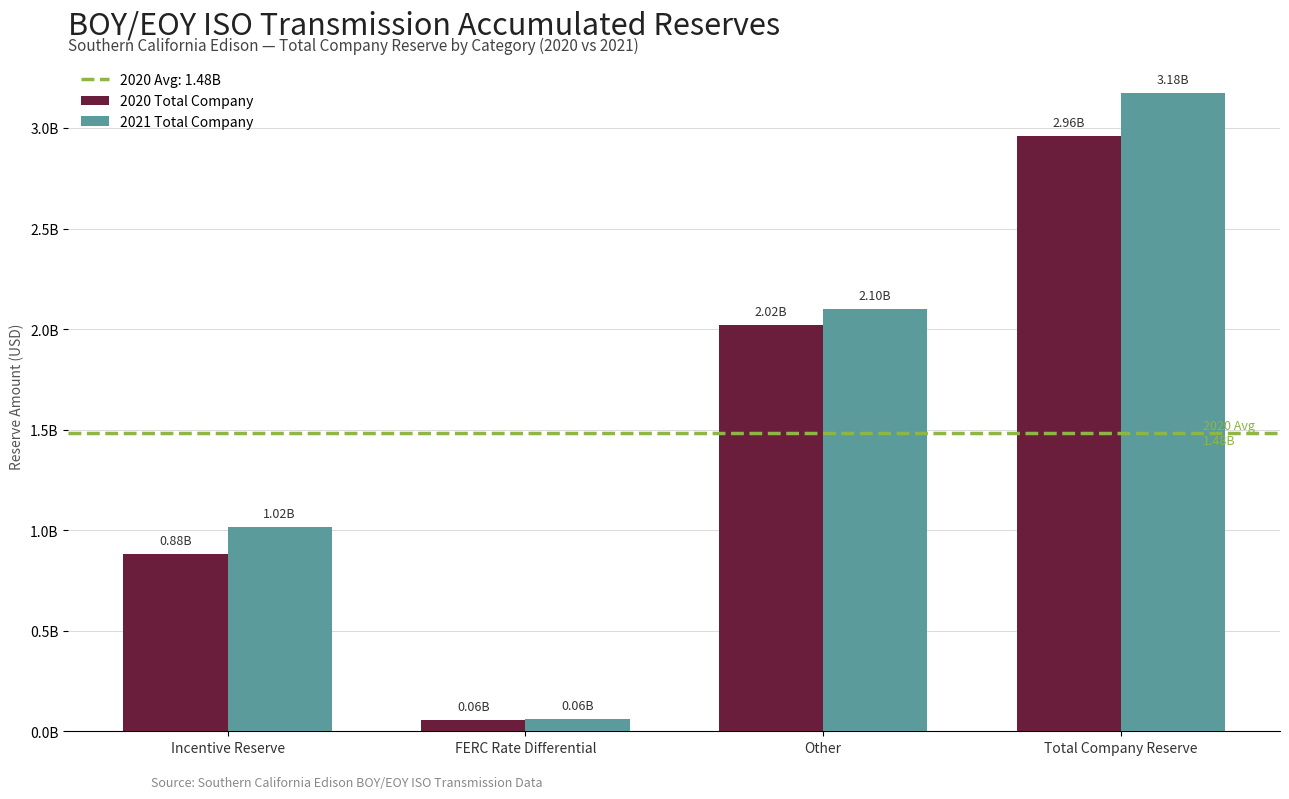

Between Incentive Reserve and FERC Rate Differential, which series saw the biggest shift?

2021 Total Company